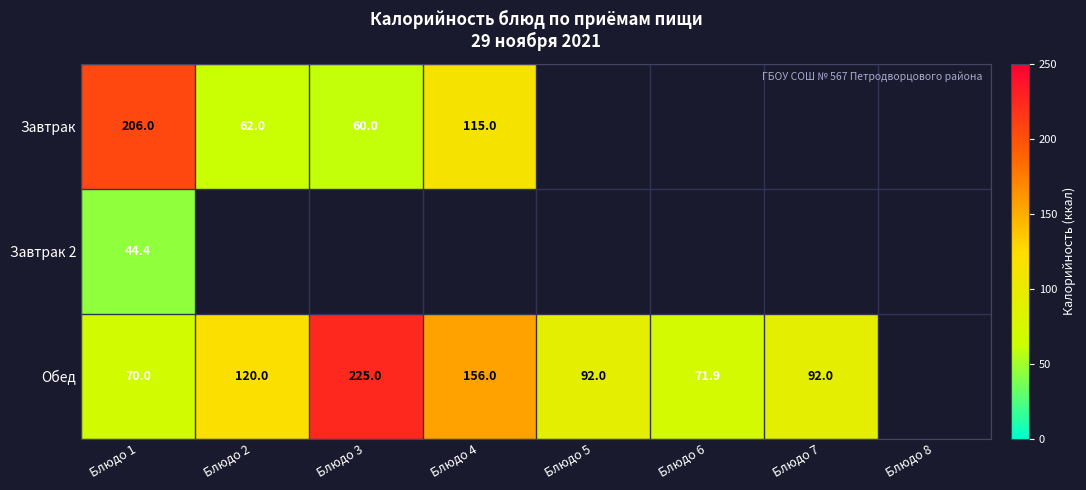

What is the greatest value displayed?

225.0